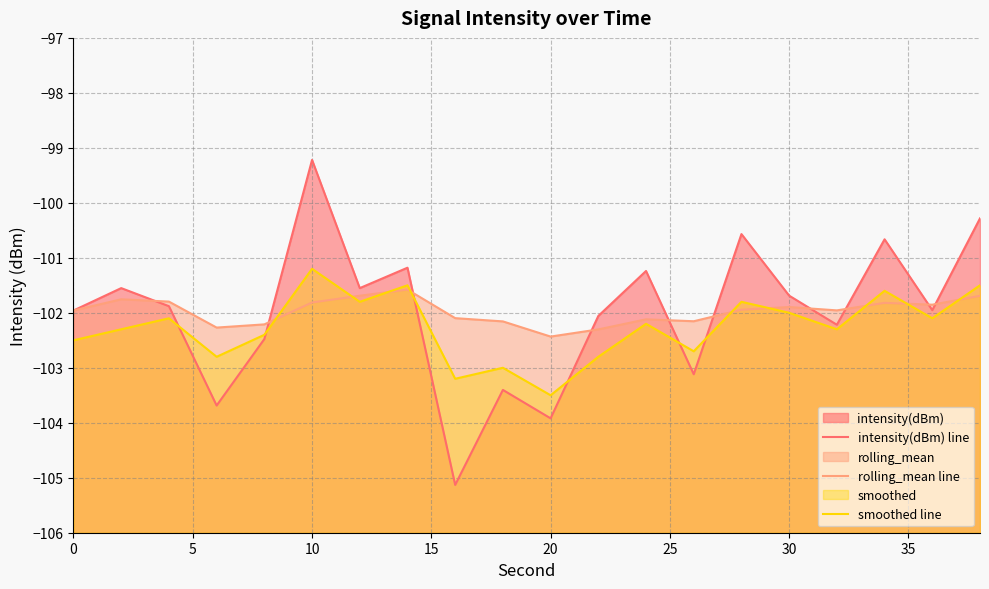

How many times do smoothed line and intensity(dBm) line cross each other?

6